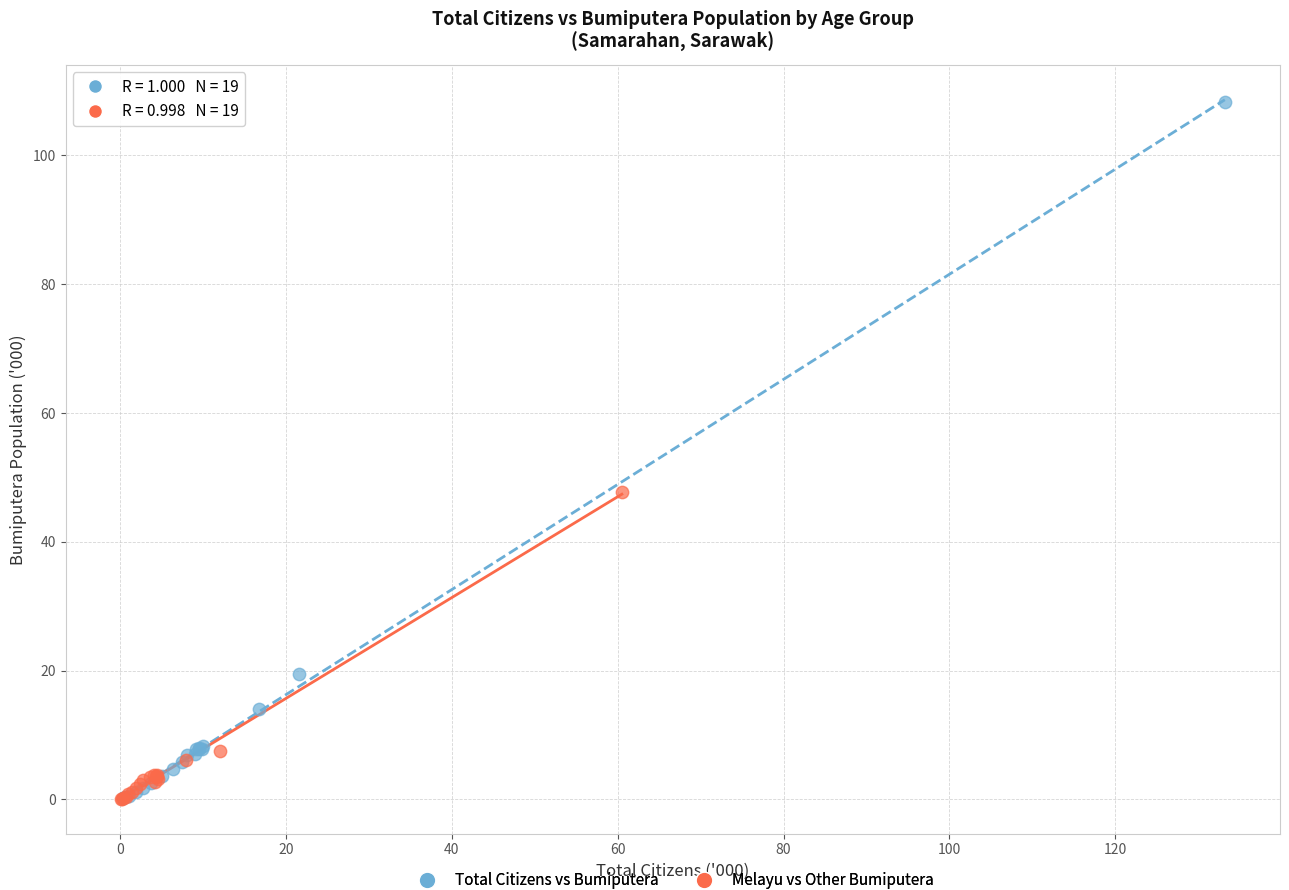

Which series has the largest Y range (max minus min)?

Total Citizens vs Bumiputera